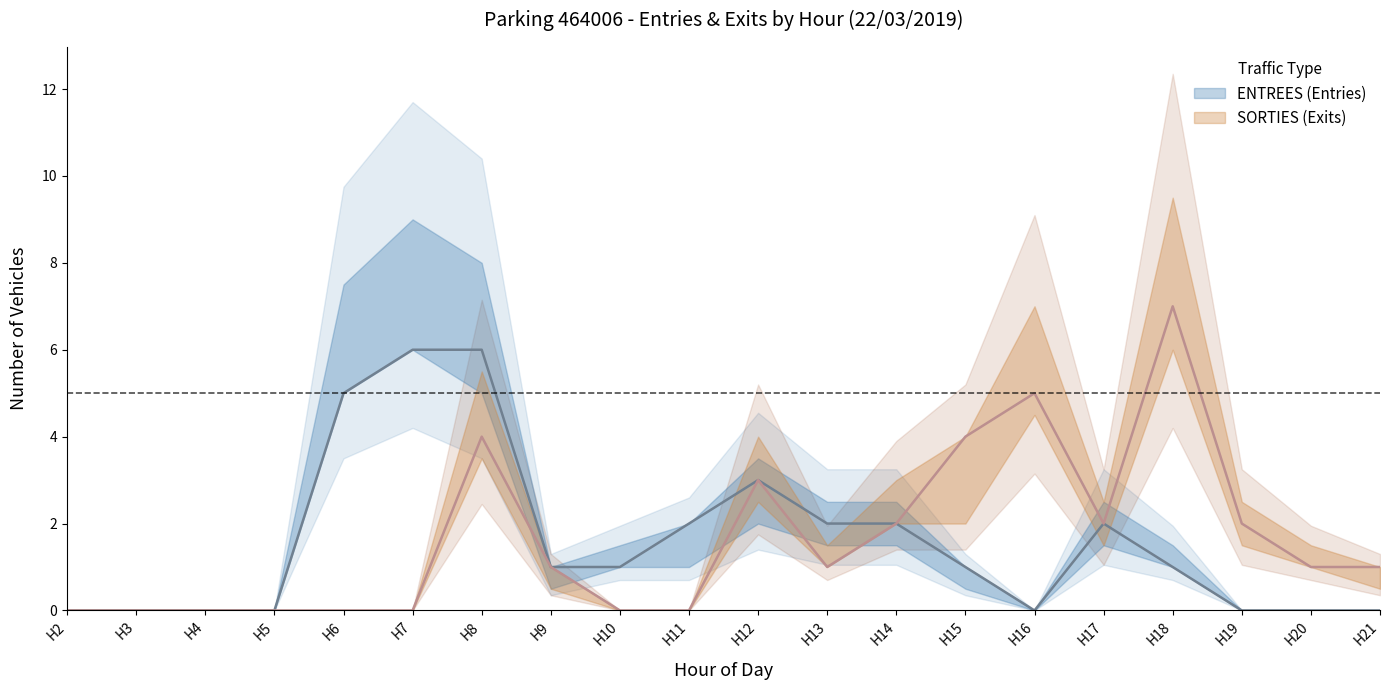

Reading left to right, list all the values displayed in this chart.

ENTREES NB_HORAIRE: 2=0	3=0	4=0	5=0	6=0	7=0	8=2	9=1	10=0	11=2	12=2	13=1	14=1	15=1	16=0	17=1	18=0	19=0	20=0	21=0
ENTREES NB_ABONNE: 2=0	3=0	4=0	5=0	6=5	7=6	8=4	9=0	10=1	11=0	12=1	13=1	14=1	15=0	16=0	17=1	18=1	19=0	20=0	21=0
SORTIES NB_HORAIRE: 2=0	3=0	4=0	5=0	6=0	7=0	8=1	9=1	10=0	11=0	12=1	13=0	14=0	15=4	16=1	17=1	18=2	19=1	20=0	21=1
SORTIES NB_ABONNE: 2=0	3=0	4=0	5=0	6=0	7=0	8=3	9=0	10=0	11=0	12=2	13=1	14=2	15=0	16=4	17=1	18=5	19=1	20=1	21=0